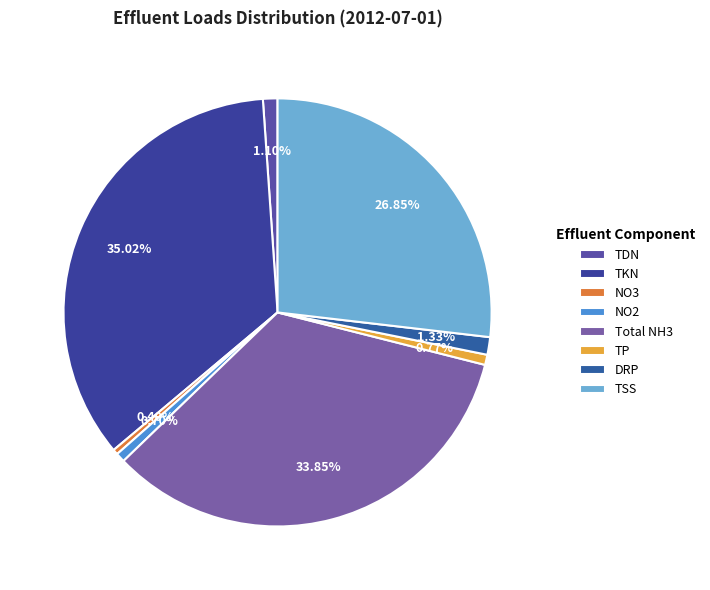

True or false: DRP accounts for 1% of the total.

True